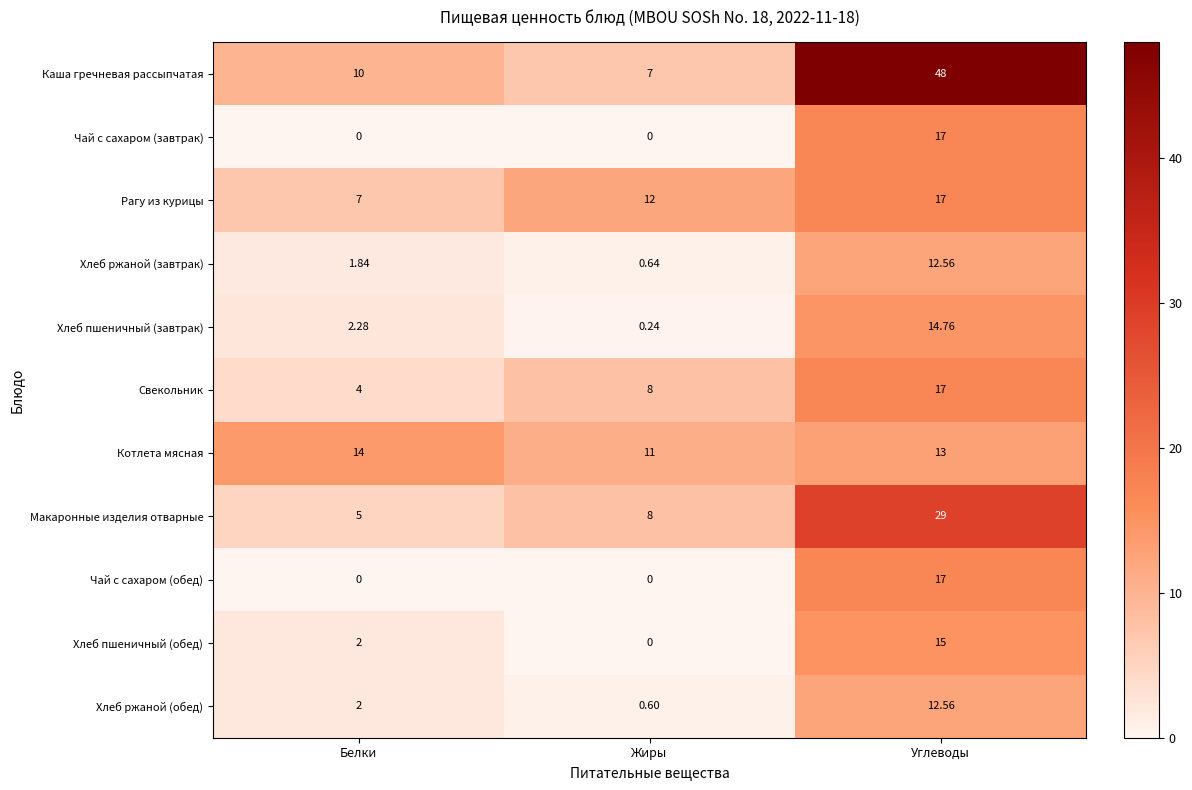

Which series has the widest spread of values?

Каша гречневая рассыпчатая